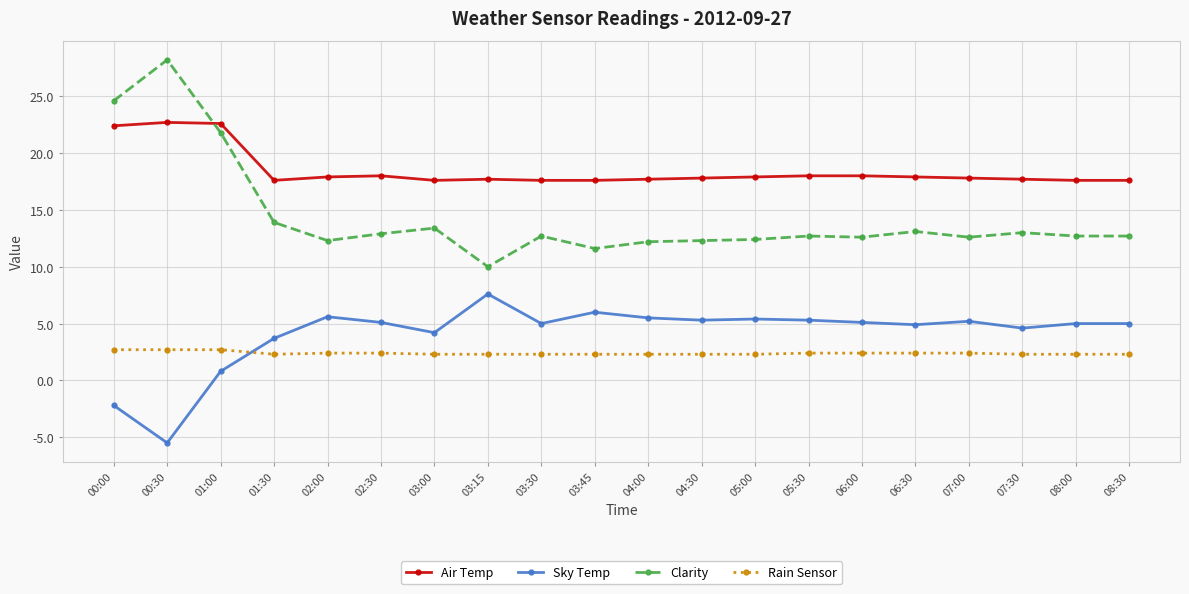

What value does the Sky Temp series have at 00:30?

-5.5